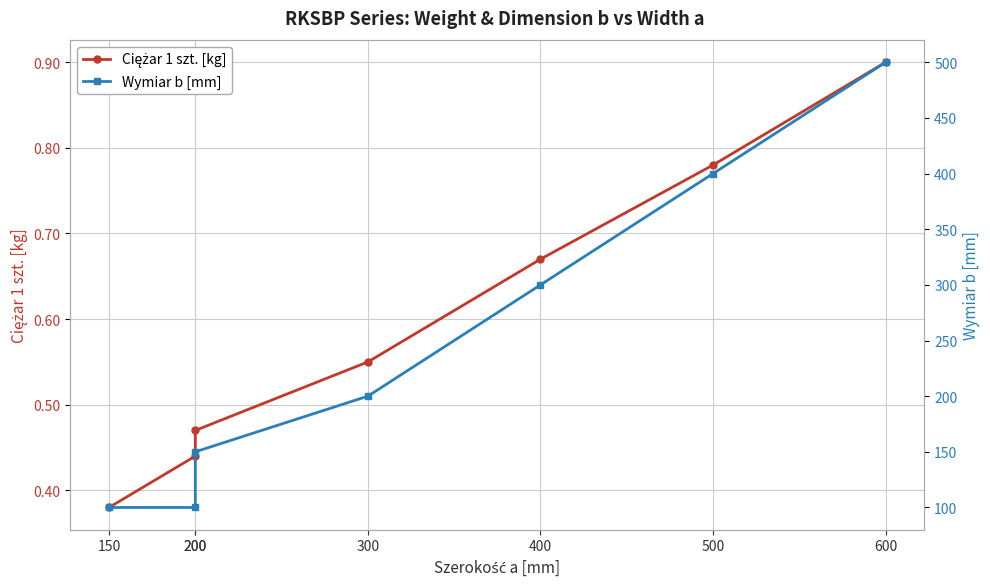

Reading left to right, what are all the values shown in this chart?

Ciężar 1 szt. [kg]: 150=0.4	200=0.4	200=0.5	300=0.6	400=0.7	500=0.8	600=0.9
Wymiar b [mm]: 150=100.0	200=100.0	200=150.0	300=200.0	400=300.0	500=400.0	600=500.0